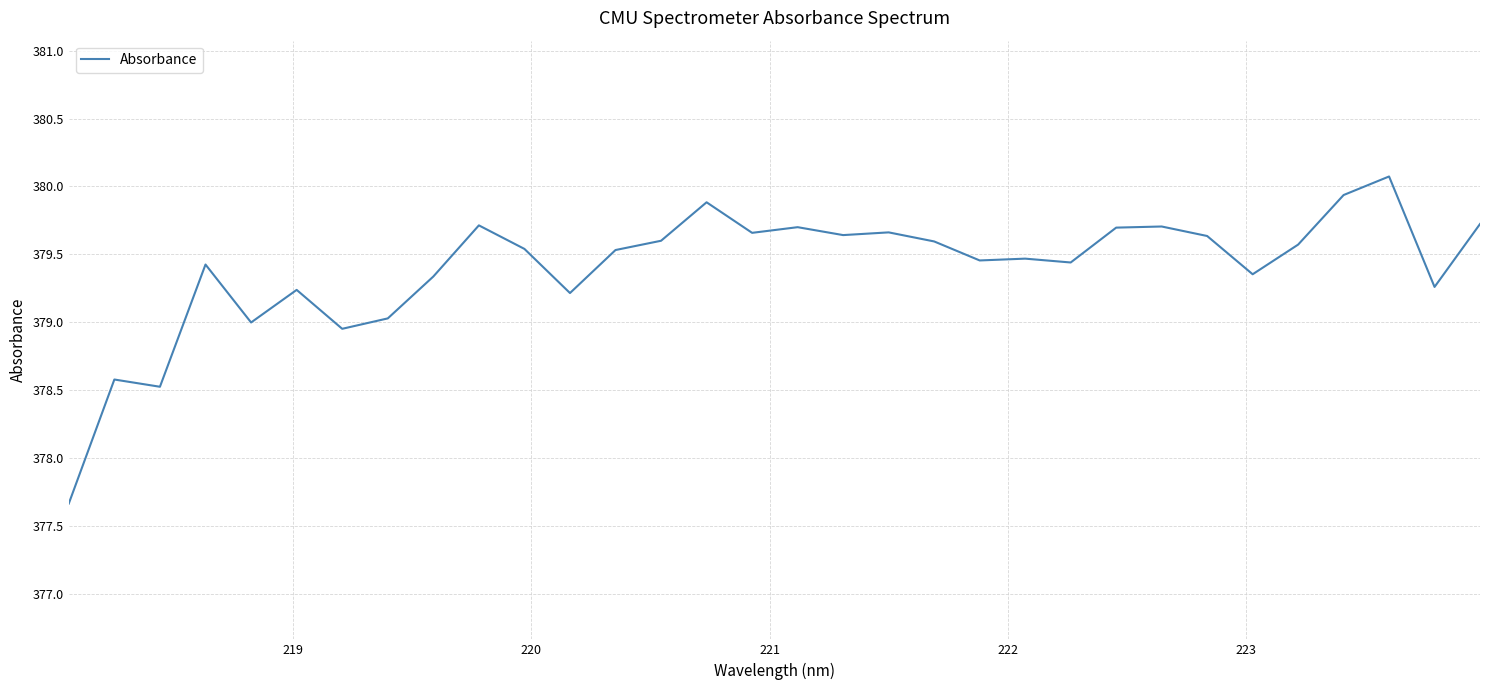

What is the smallest value displayed?

377.7